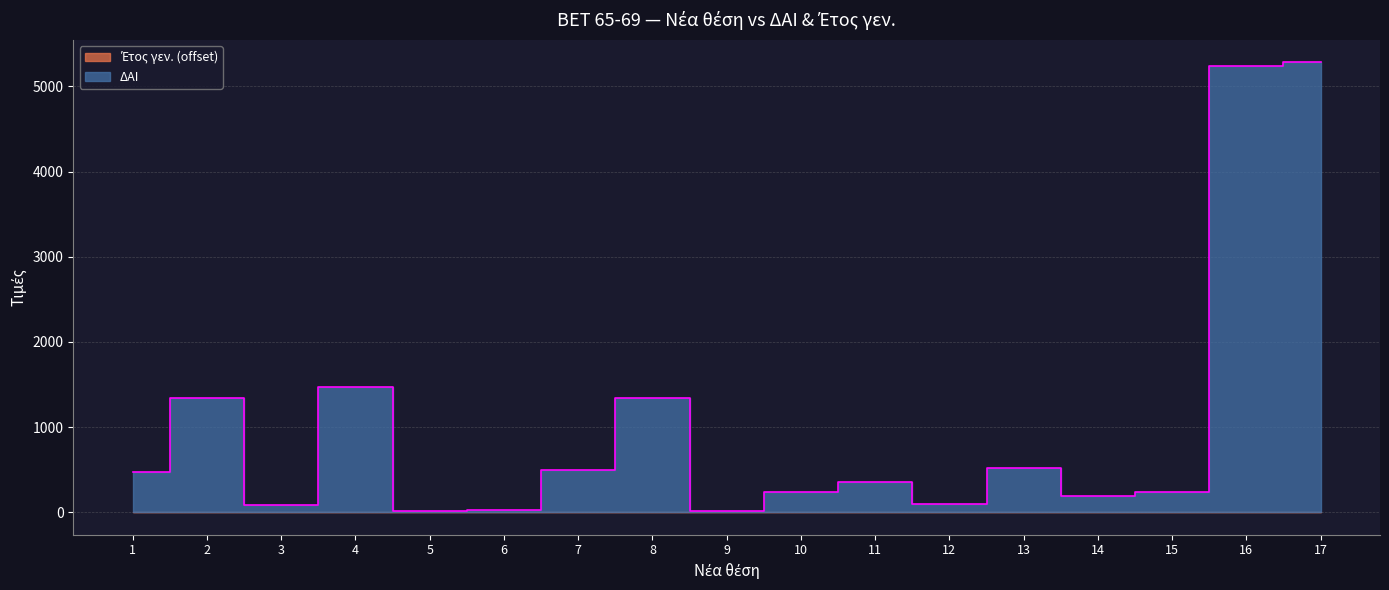

Reading left to right, extract all data points from this chart.

477	1346	83	1471	10	30	497	1345	11	234	360	102	514	188	238	5238	5283